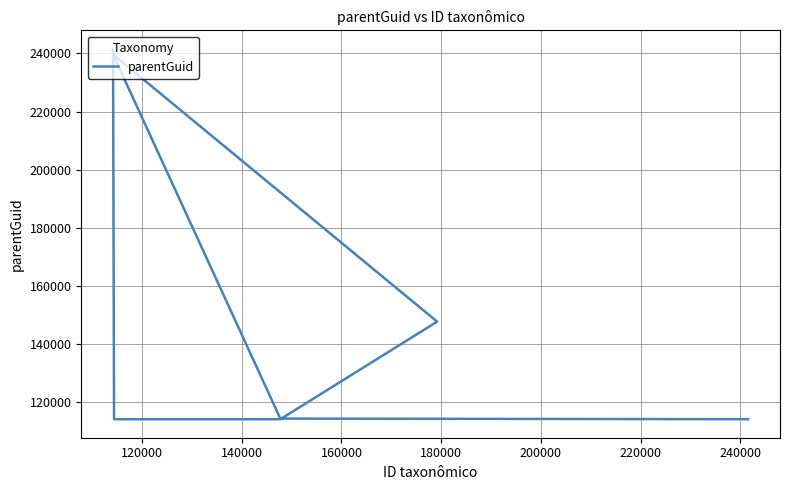

Does the chart display data point markers on the line(s)?

No